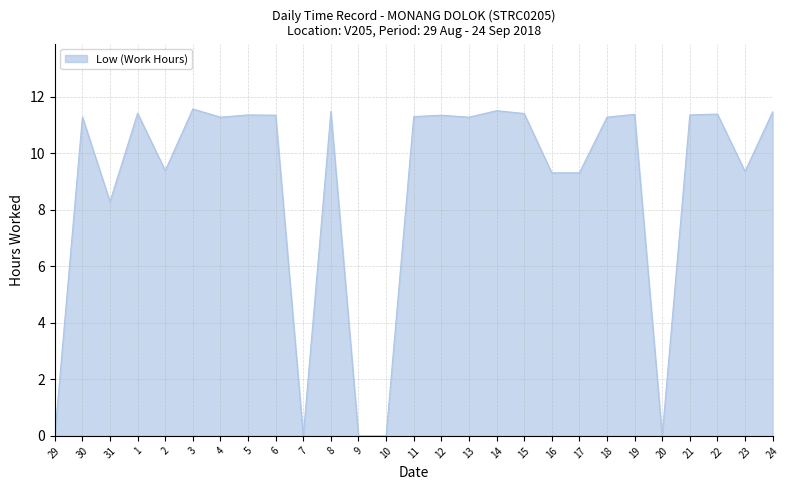

What is the change in value from 22 to 23?

-2.0